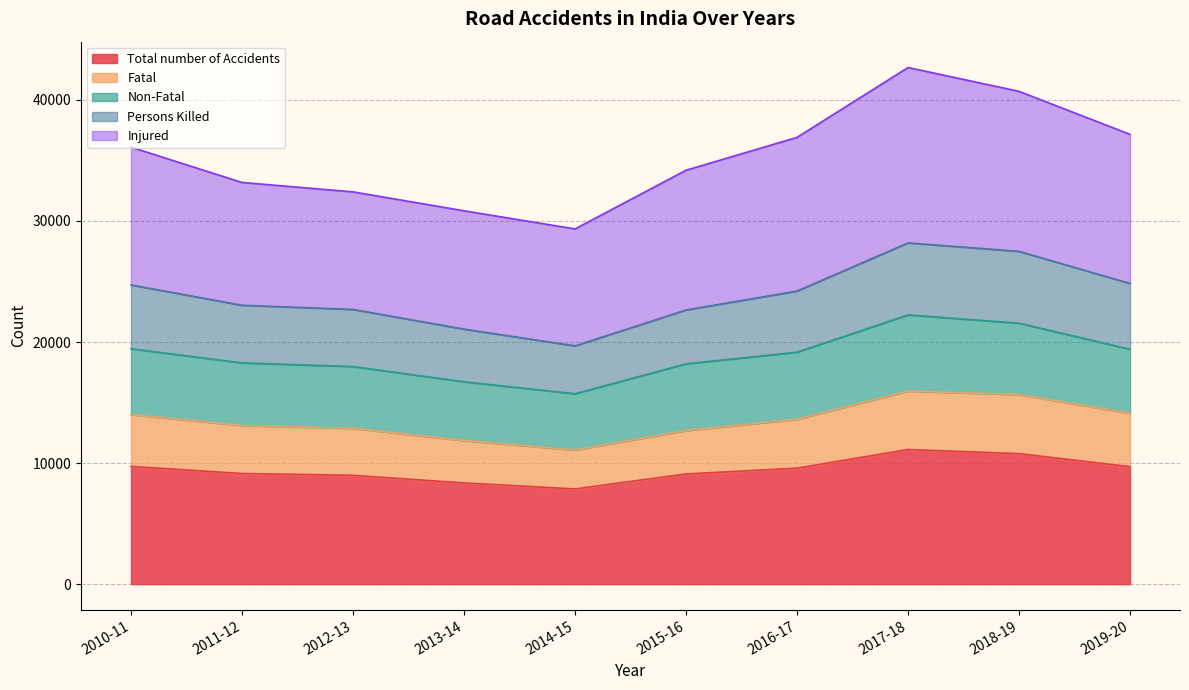

At which label does Persons Killed reach its minimum?

2014-15